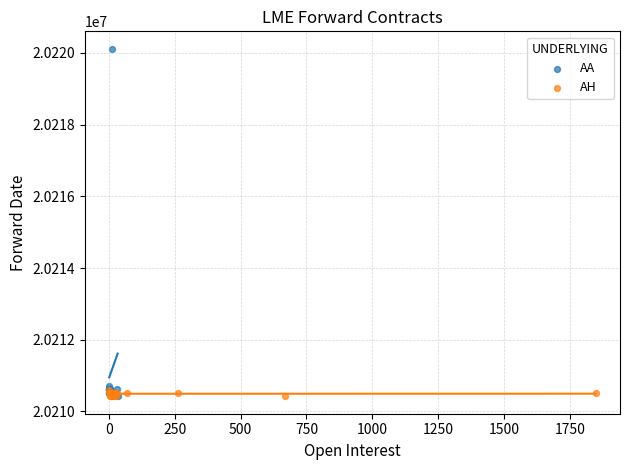

Which series contains the highest Y value?

AA